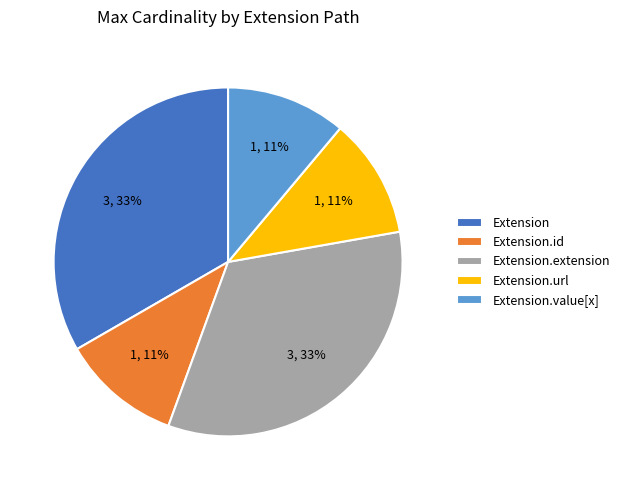

To the nearest percent, what is the average slice percentage?

20%